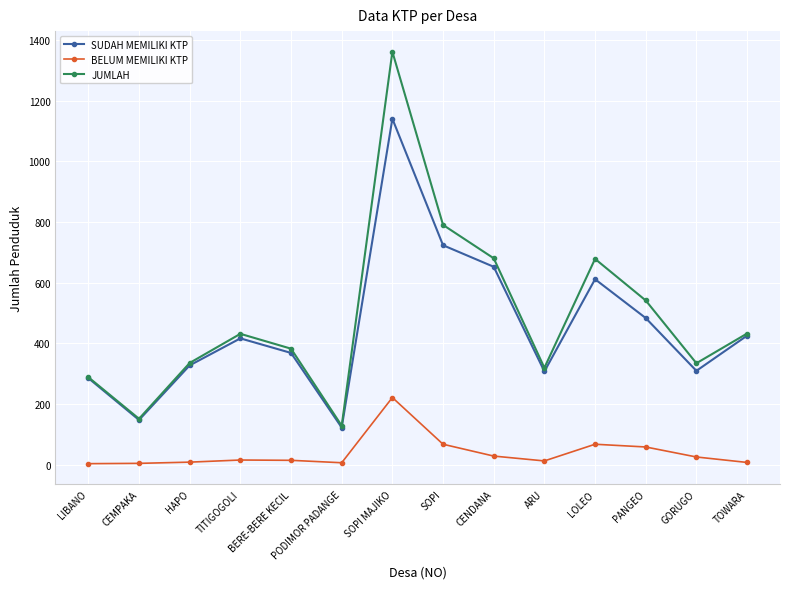

True or false: BELUM MEMILIKI KTP has more than 2 points higher than both neighbors.

True